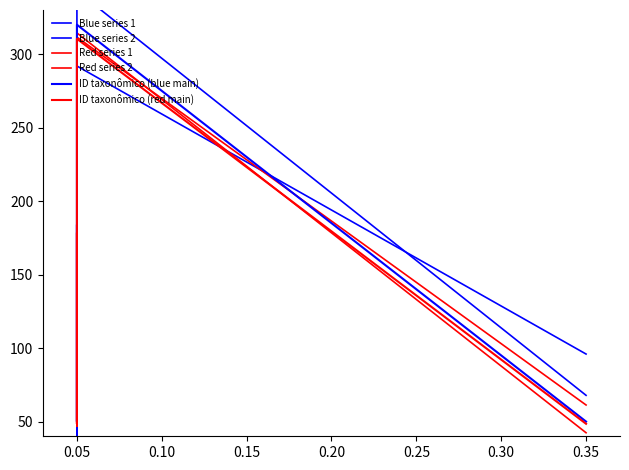

What are all the series names shown in the legend?

Blue series 1, Blue series 2, Red series 1, Red series 2, ID taxonômico (blue main), ID taxonômico (red main)